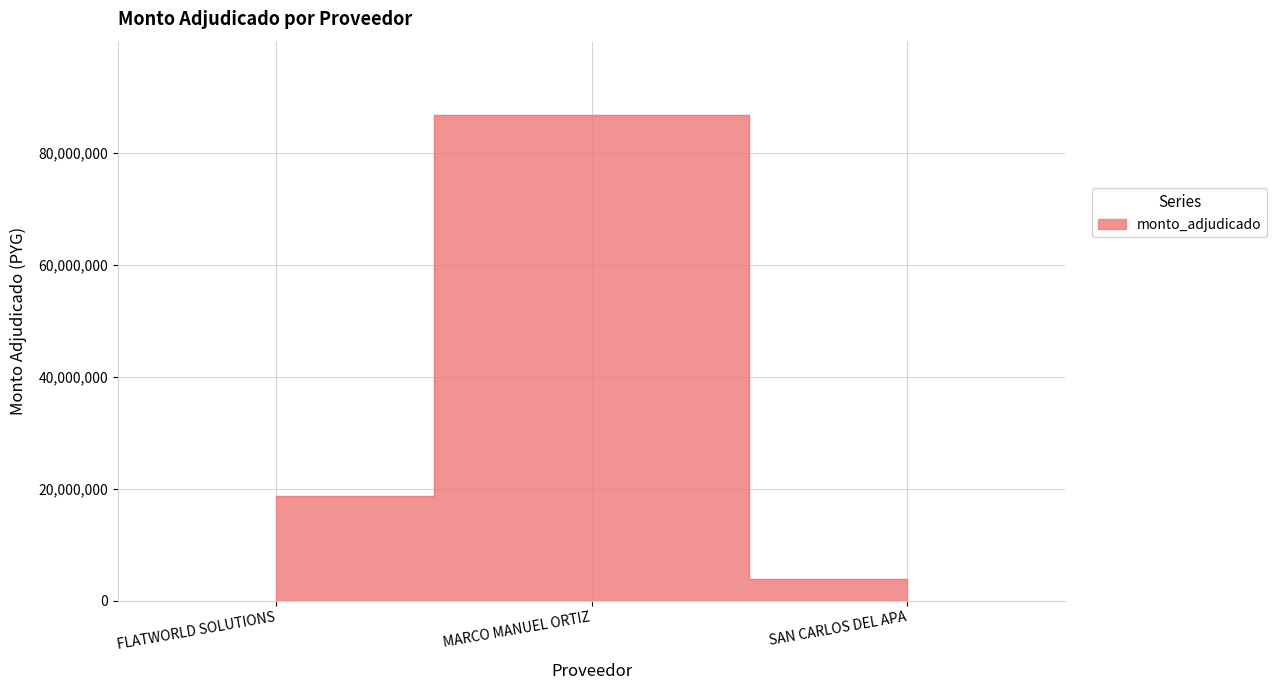

List the labels in order of value, smallest first.

SAN CARLOS DEL APA, FLATWORLD SOLUTIONS, MARCO MANUEL ORTIZ